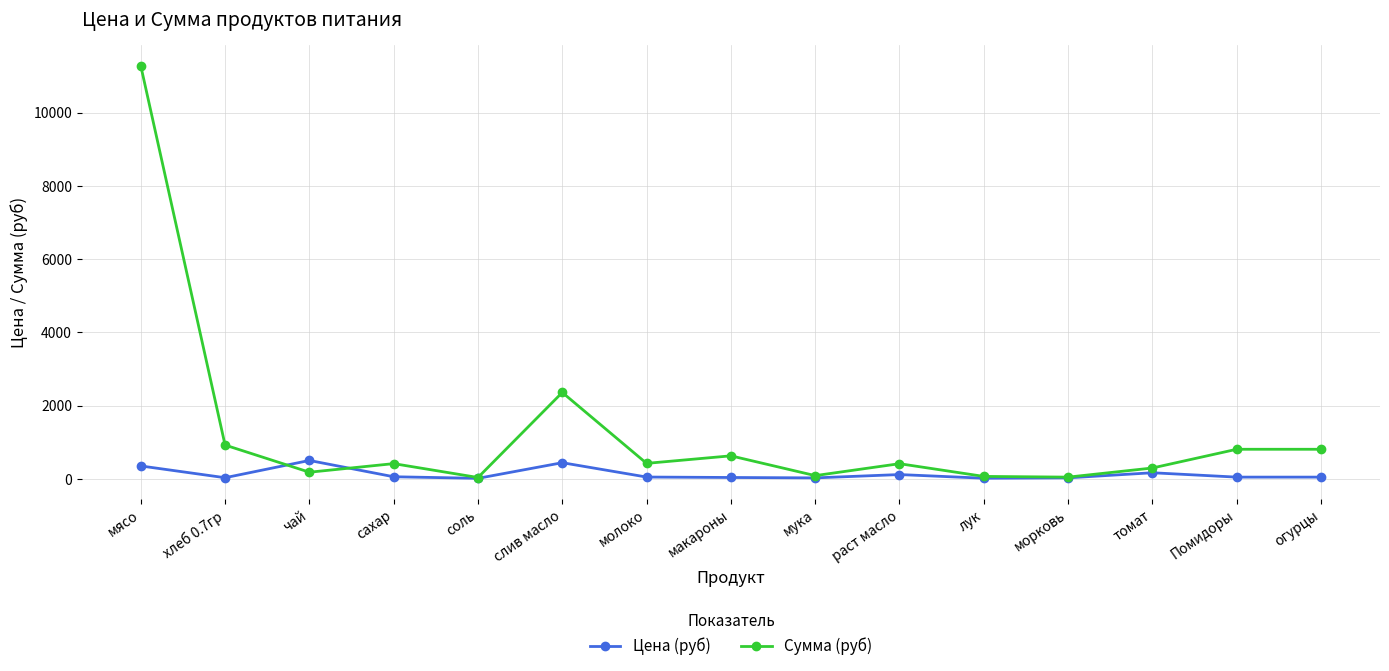

At which category is the sum across all series the highest?

мясо